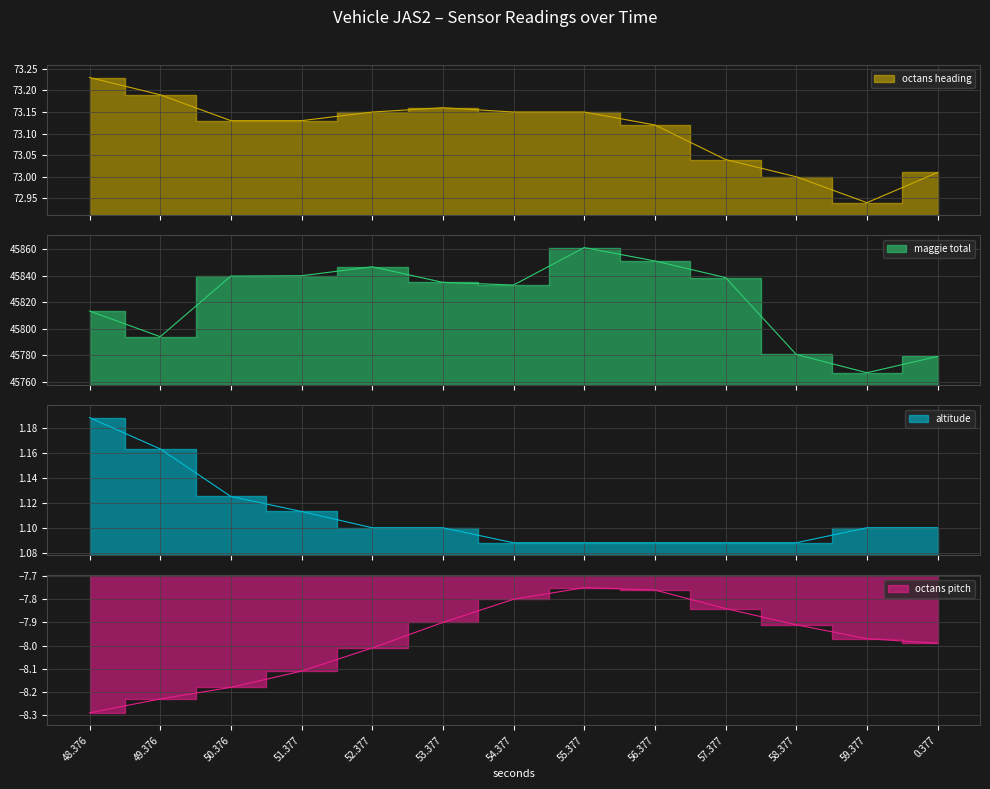

Is the value of octans heading at 52.377 greater than the value of altitude at 53.377?

Yes